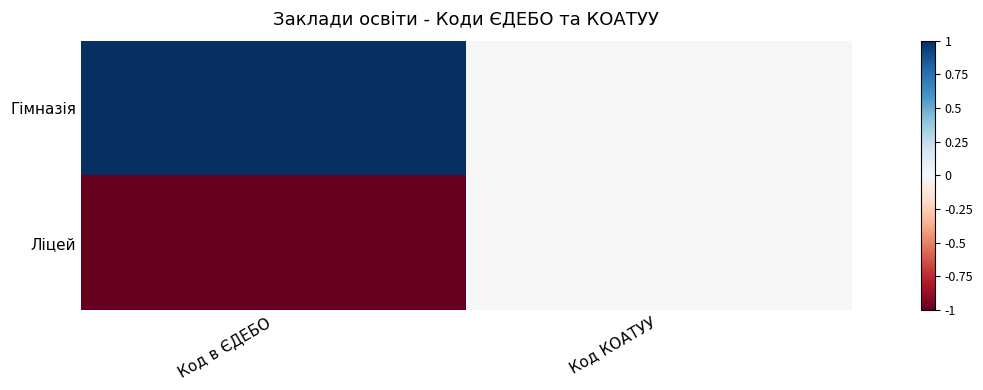

Reading right to left, extract all data points from this chart.

Гімназія: Код КОАТУУ=0.0	Код в ЄДЕБО=1.0
Ліцей: Код КОАТУУ=0.0	Код в ЄДЕБО=-1.0